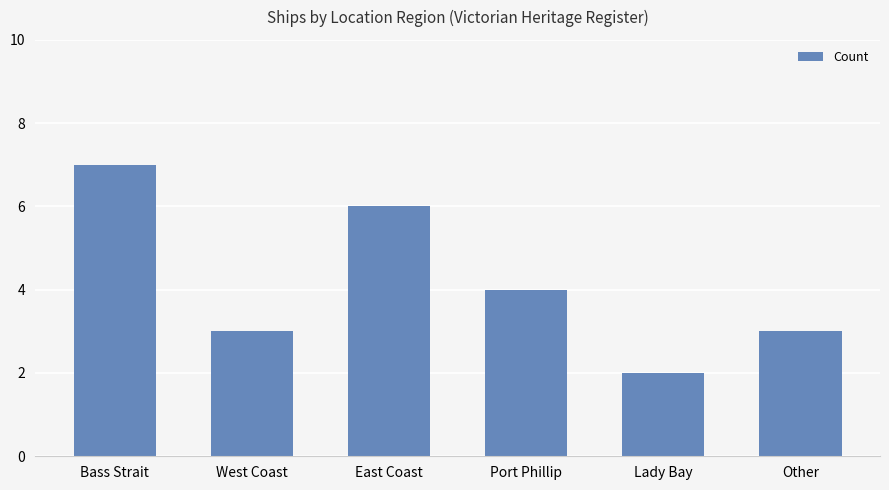

Reading left to right, transcribe all the data shown in this chart.

Bass Strait=7	West Coast=3	East Coast=6	Port Phillip=4	Lady Bay=2	Other=3